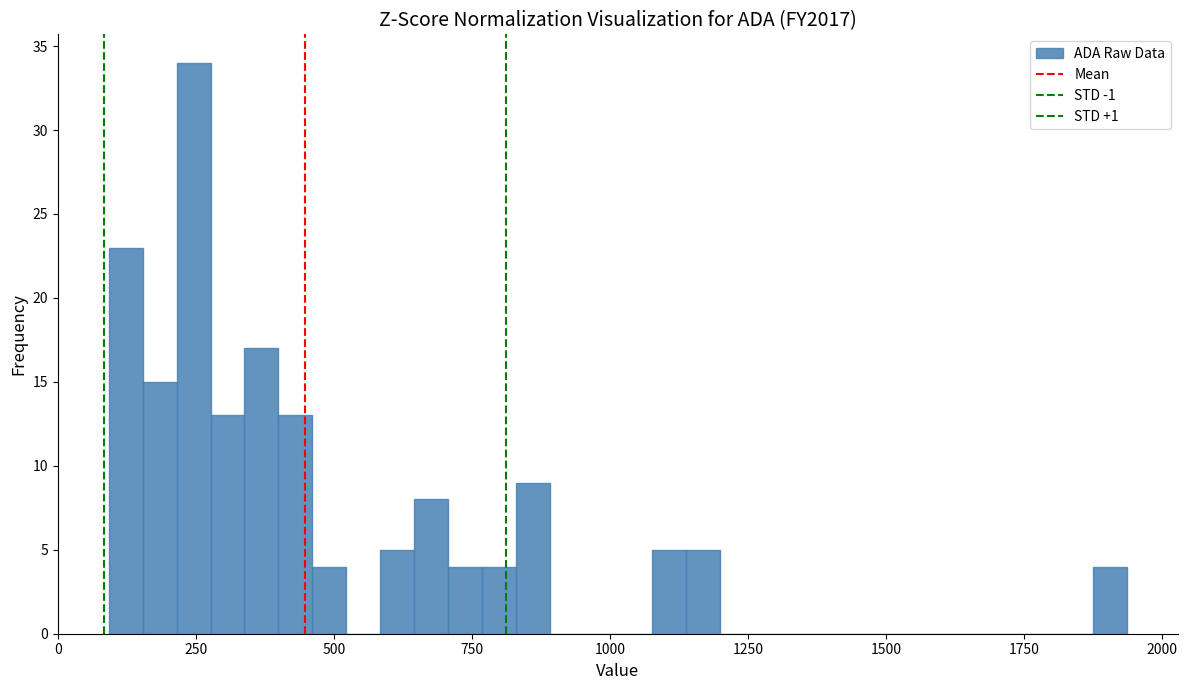

Read against the x-axis, roughly where is the centre of the tallest bar?

250